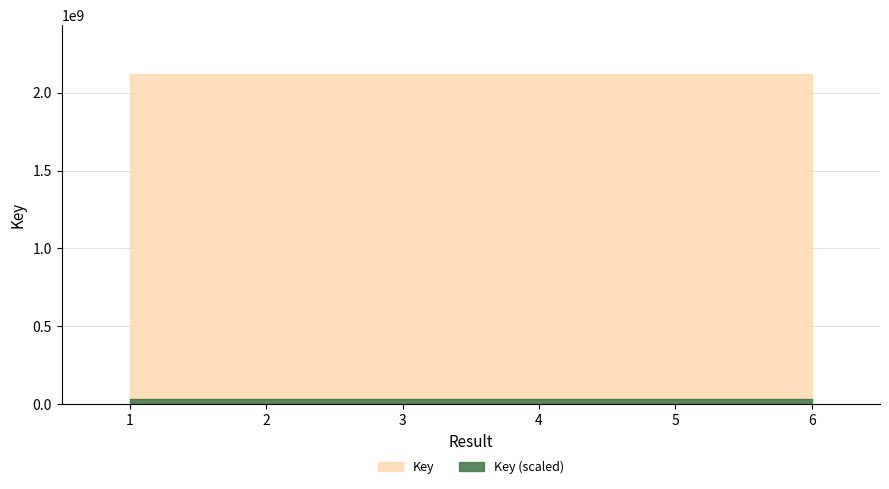

Is it true that the value at 1 is 2117911071?

True